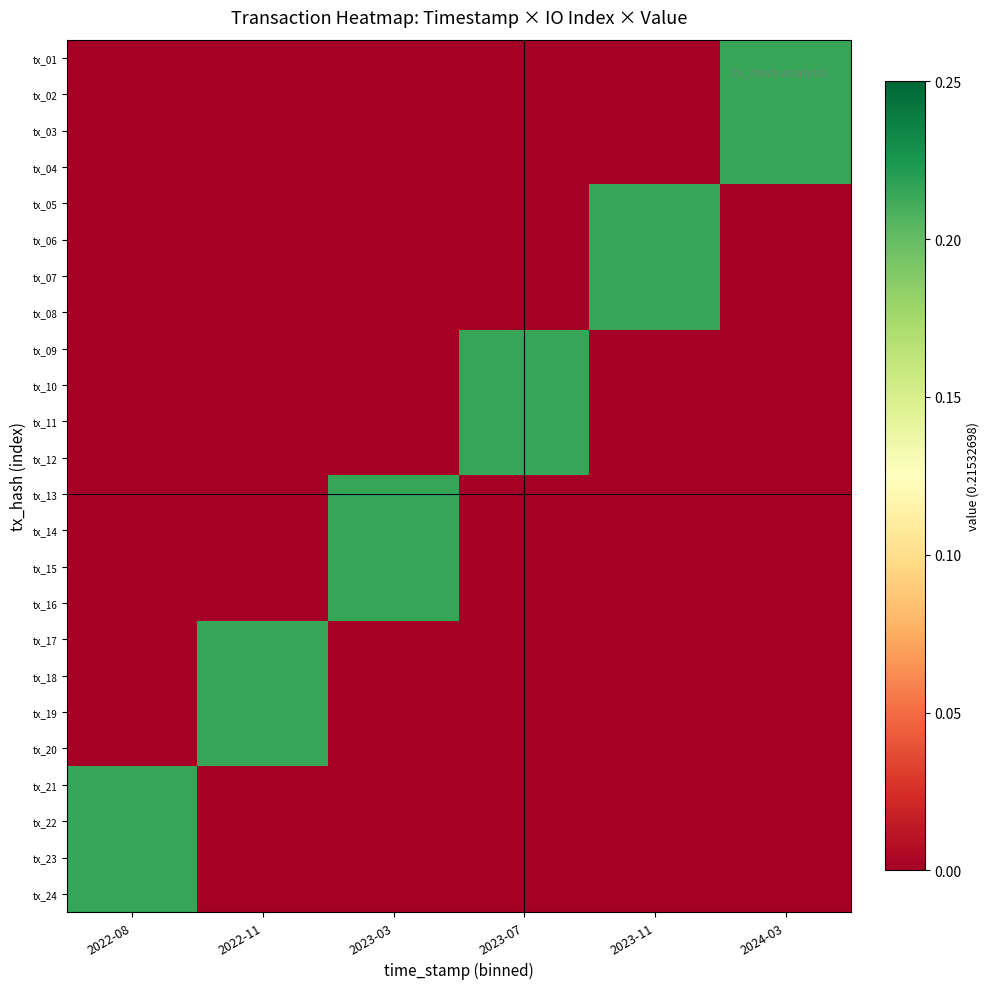

Between 2023-07 and 2023-11, which is larger?

2023-07